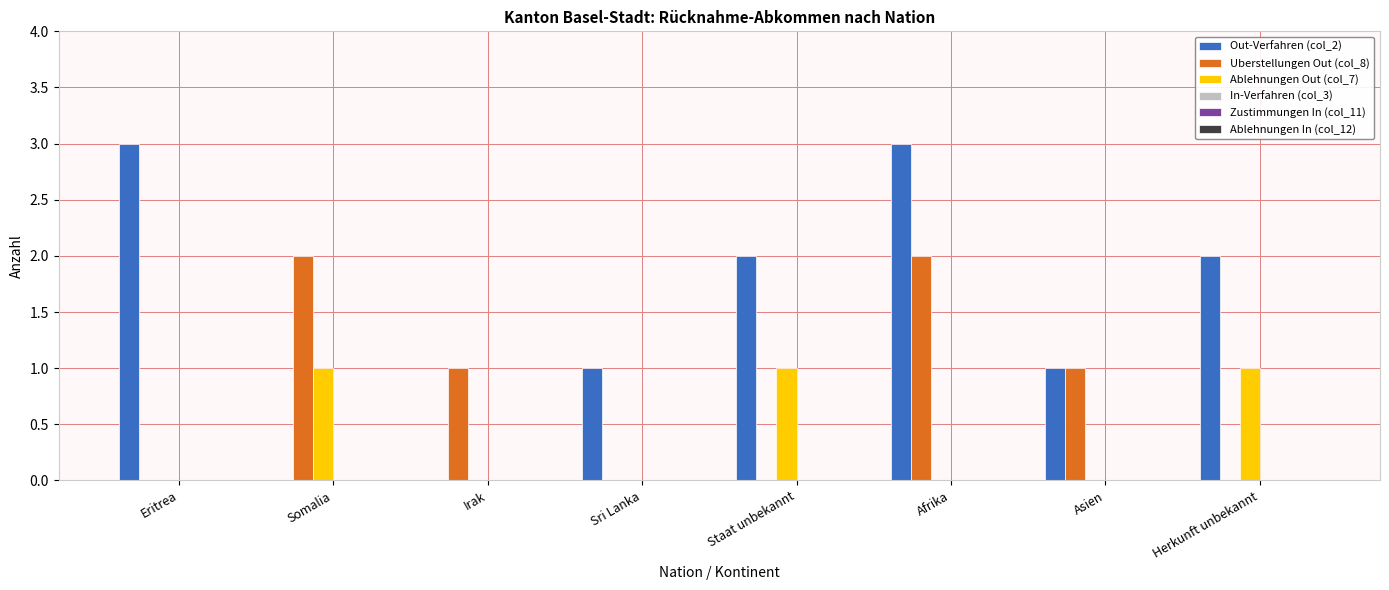

Is the value of Out-Verfahren (col_2) at Eritrea greater than the value of Uberstellungen Out (col_8) at Asien?

Yes